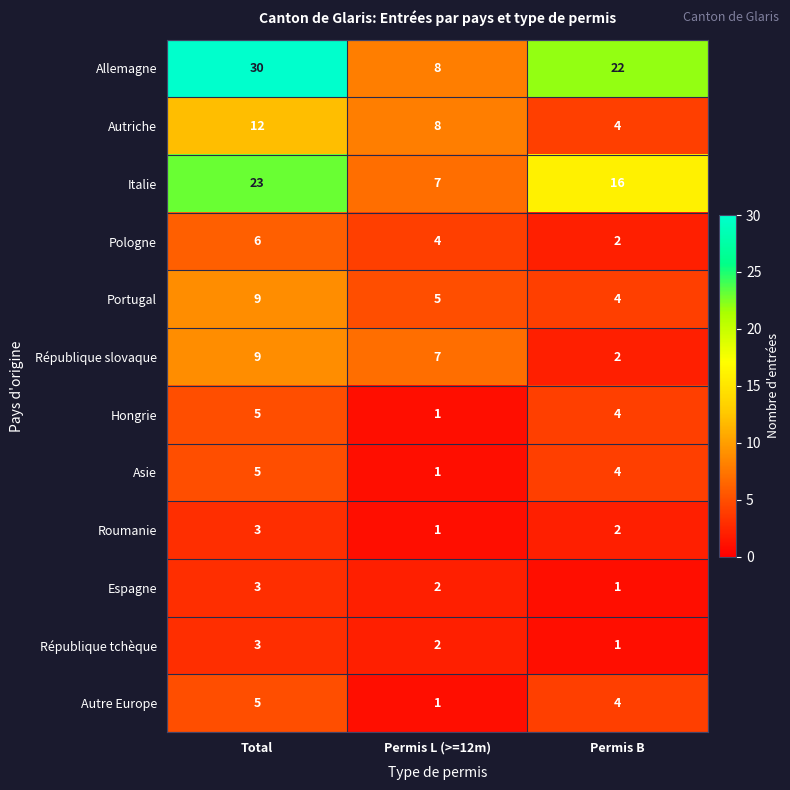

Rank the categories by Autre Europe value from lowest to highest.

Permis L (>=12m), Permis B, Total